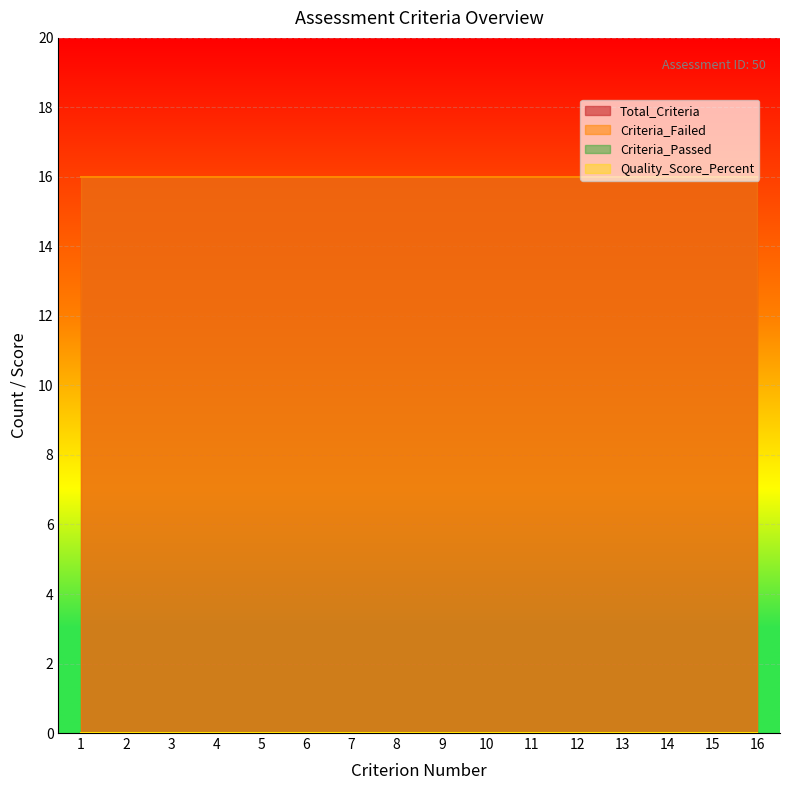

True or false: Criteria_Failed has a value of 16 at 16.

True